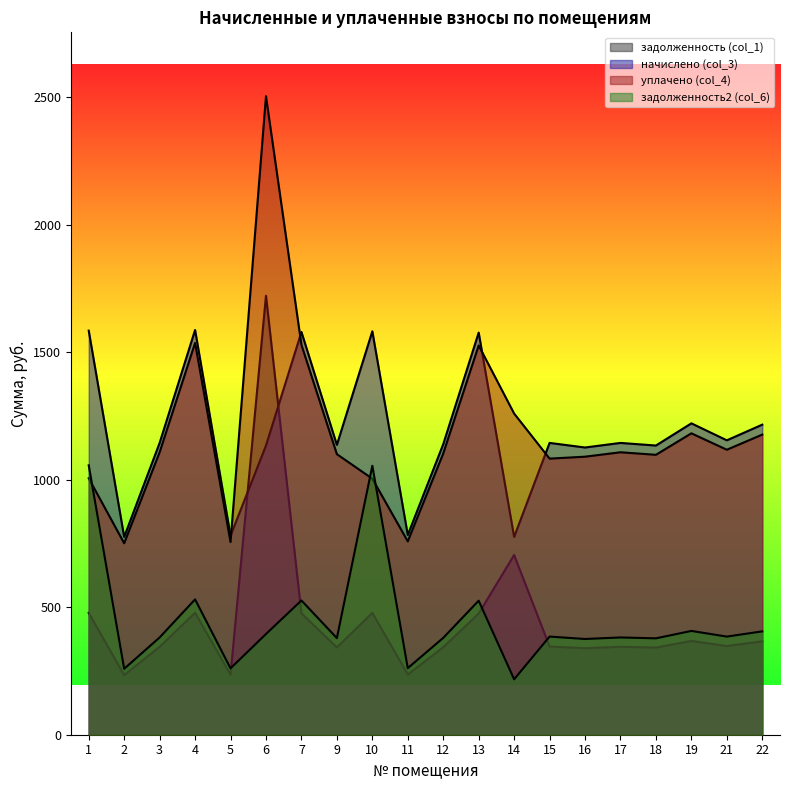

What are all the series names shown in the legend?

задолженность (col_1), начислено (col_3), уплачено (col_4), задолженность2 (col_6)